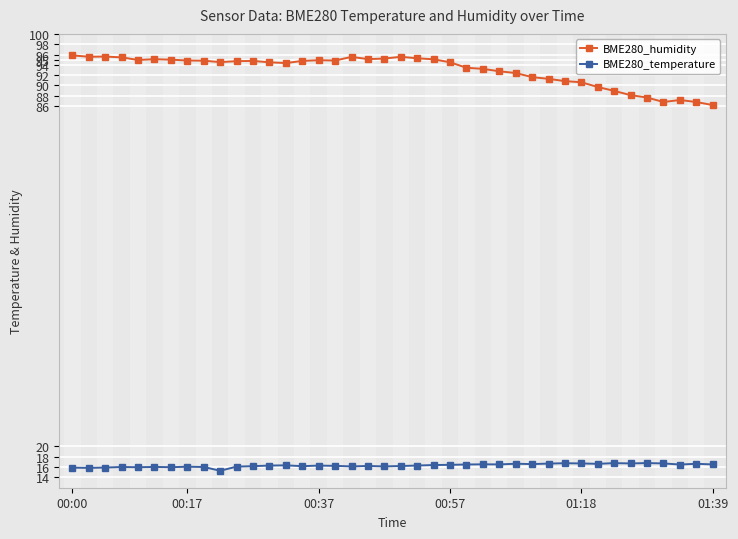

Rank the series by their average value, from lowest to highest.

BME280_temperature, BME280_humidity